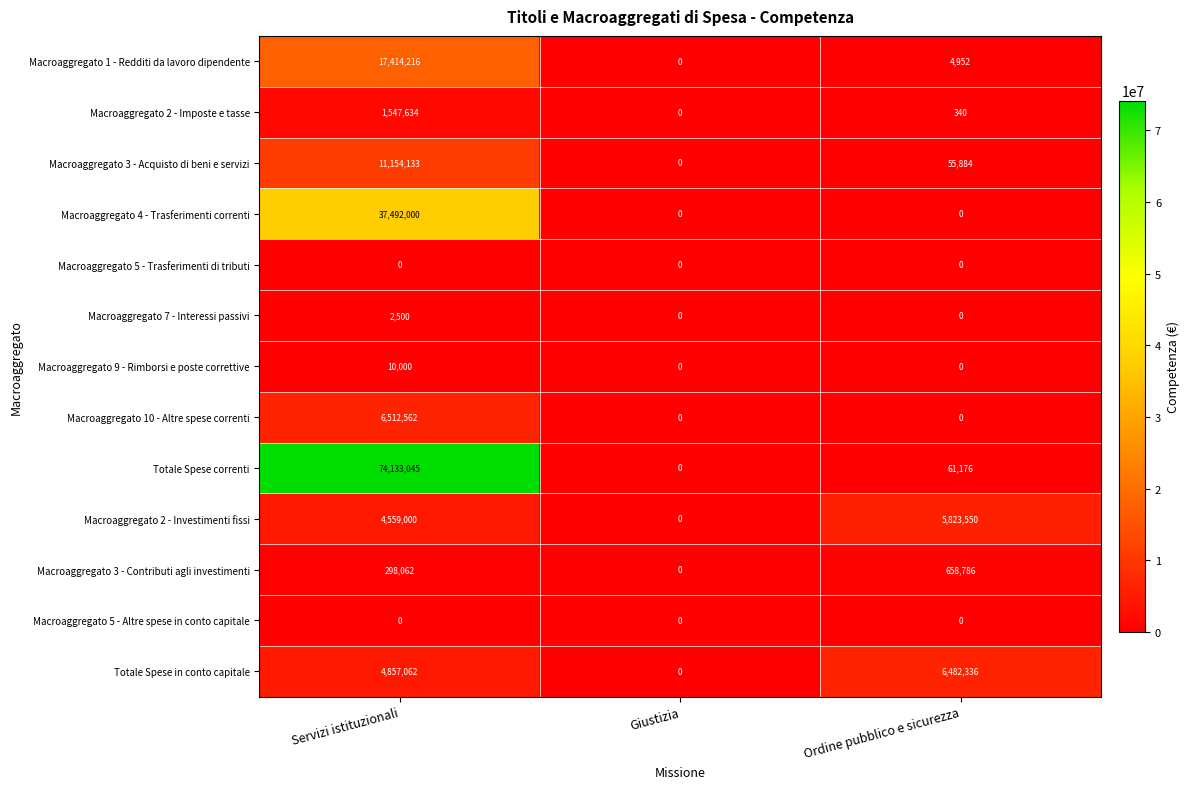

Between Giustizia and Ordine pubblico e sicurezza, which series saw the biggest shift?

Totale Spese in conto capitale